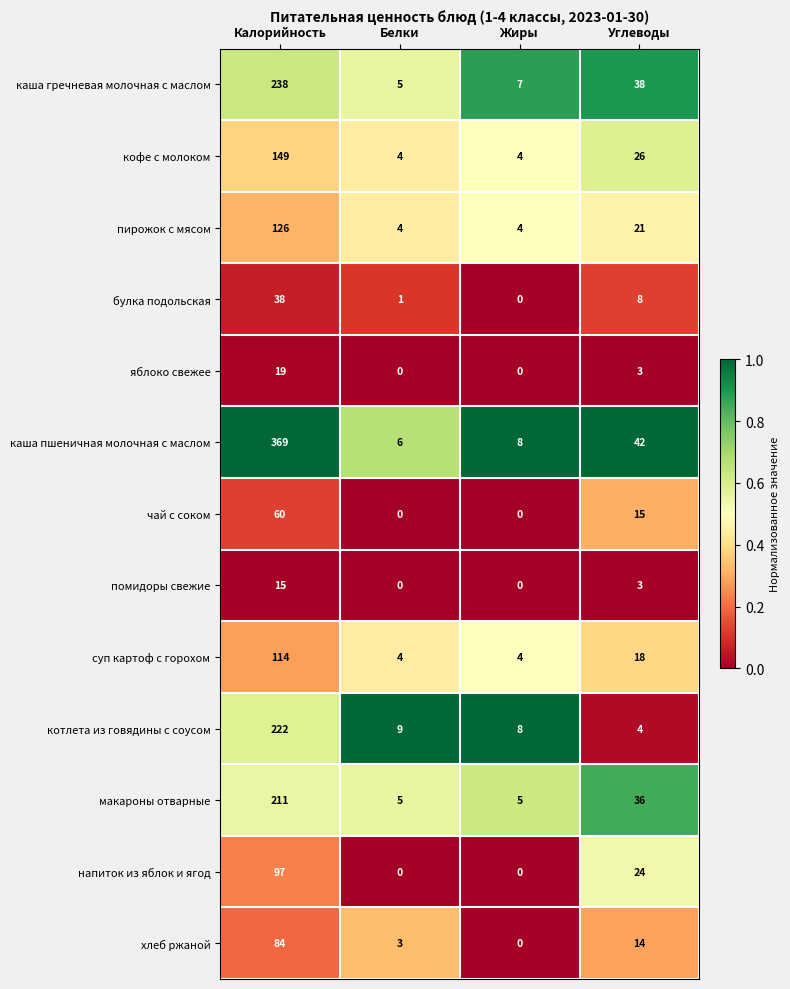

What is the difference between the second highest and second lowest values in the кофе с молоком series?

22